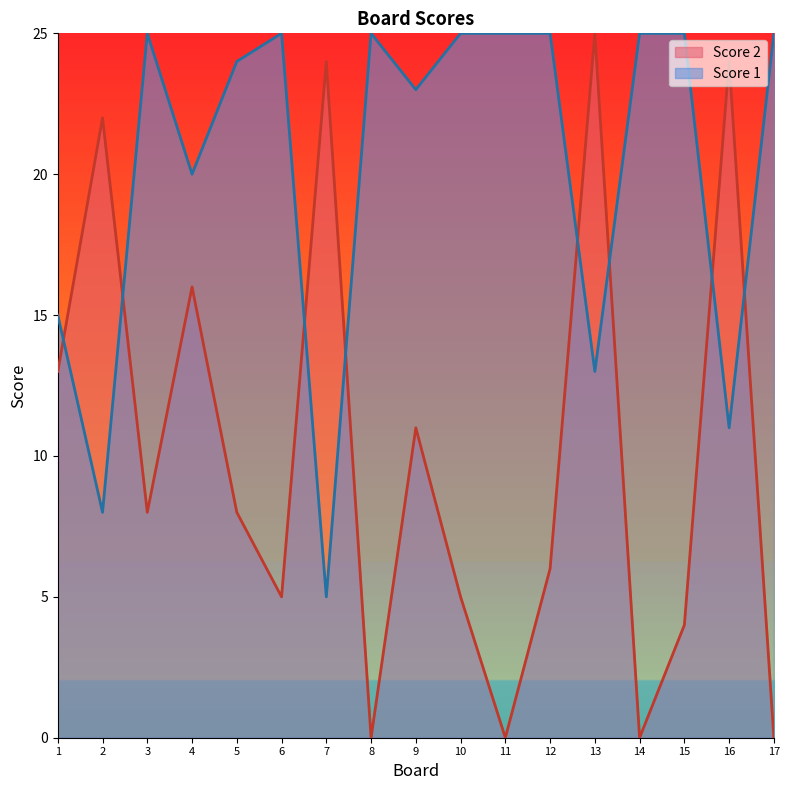

At which label does Score 2 first exceed 8?

1